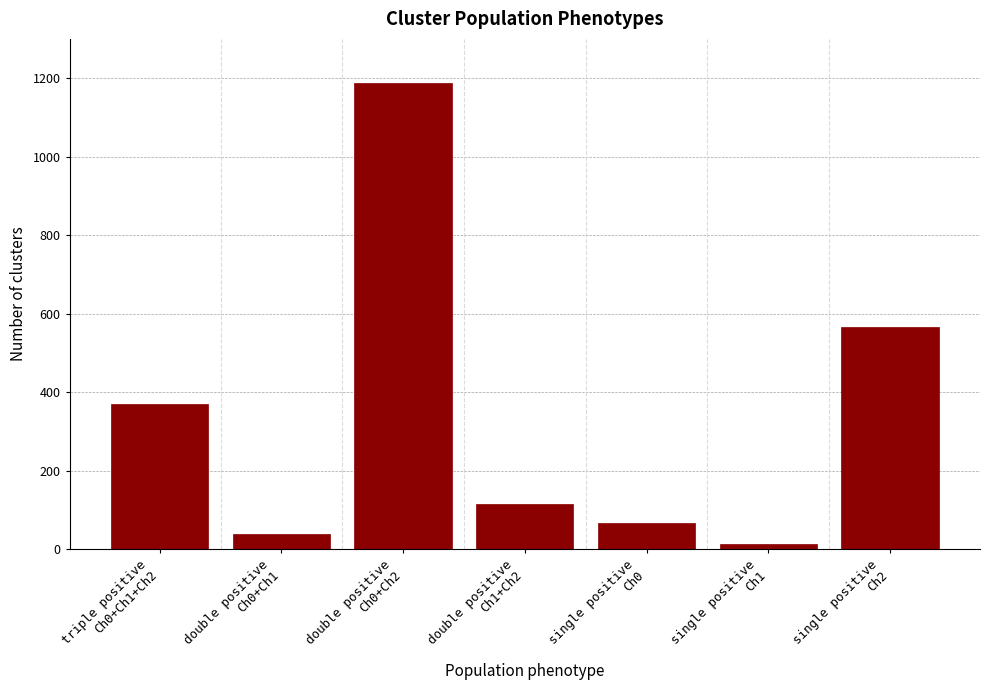

Reading left to right, what are all the values shown in this chart?

369	38	1187	115	66	14	566